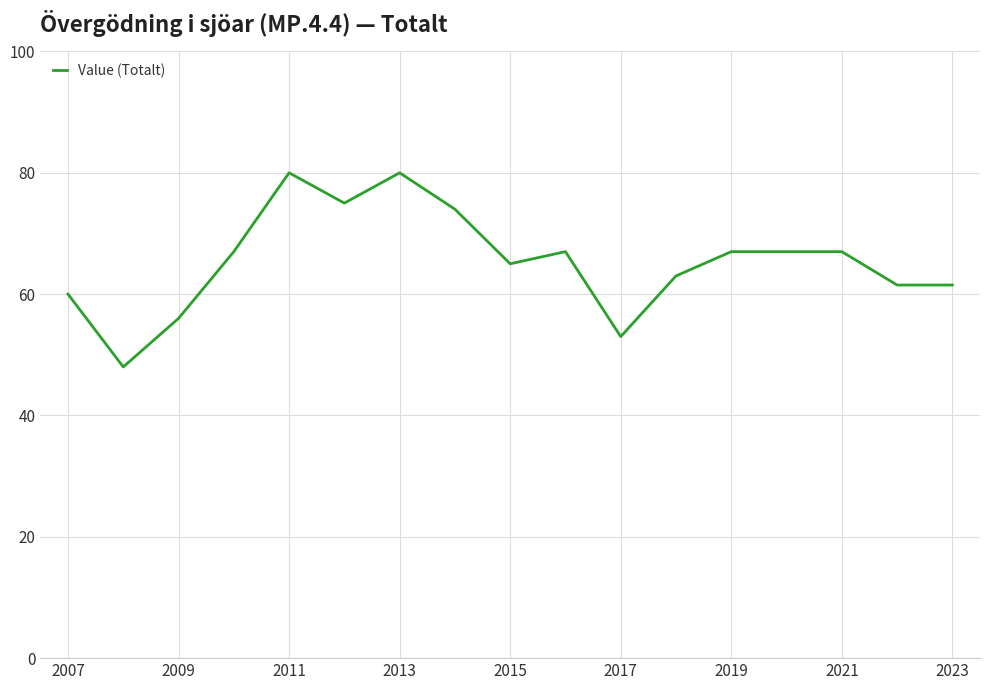

What is the maximum value shown in the chart?

80.0